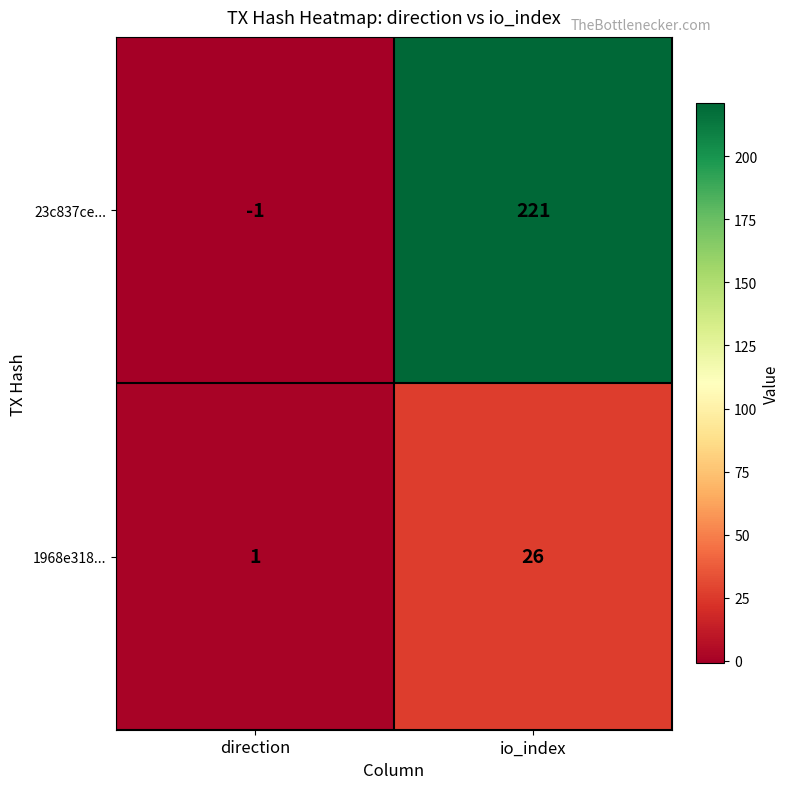

Reading right to left, list all the values displayed in this chart.

23c837ce...: 221	-1
1968e318...: 26	1